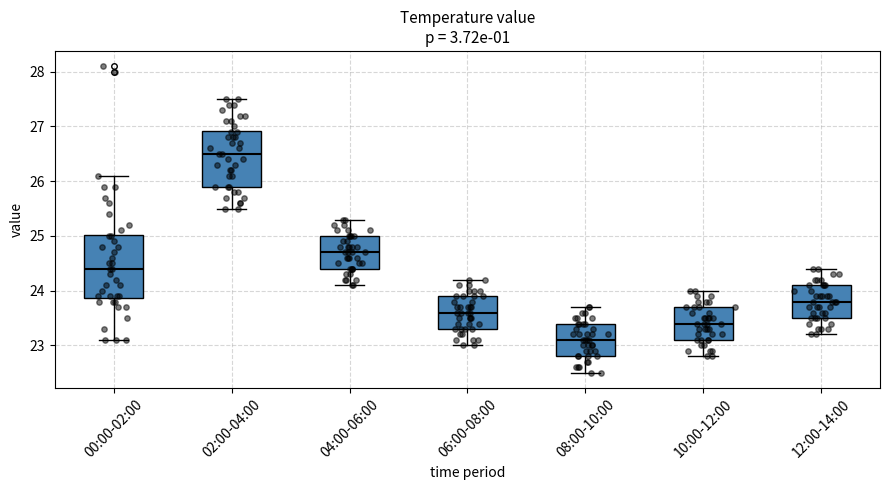

Reading left to right, read every box against the y-axis: the position of its median line, the range the box covers, and the ends of its whiskers. The values are not printed on the chart, so give them approximately, as read against the axis.

00:00-02:00: median 24.4, box 23.9 to 25.0, whiskers 23.1 to 26.1
02:00-04:00: median 26.5, box 25.9 to 26.9, whiskers 25.5 to 27.5
04:00-06:00: median 24.7, box 24.4 to 25.0, whiskers 24.1 to 25.3
06:00-08:00: median 23.6, box 23.3 to 23.9, whiskers 23.0 to 24.2
08:00-10:00: median 23.1, box 22.8 to 23.4, whiskers 22.5 to 23.7
10:00-12:00: median 23.4, box 23.1 to 23.7, whiskers 22.8 to 24.0
12:00-14:00: median 23.8, box 23.5 to 24.1, whiskers 23.2 to 24.4